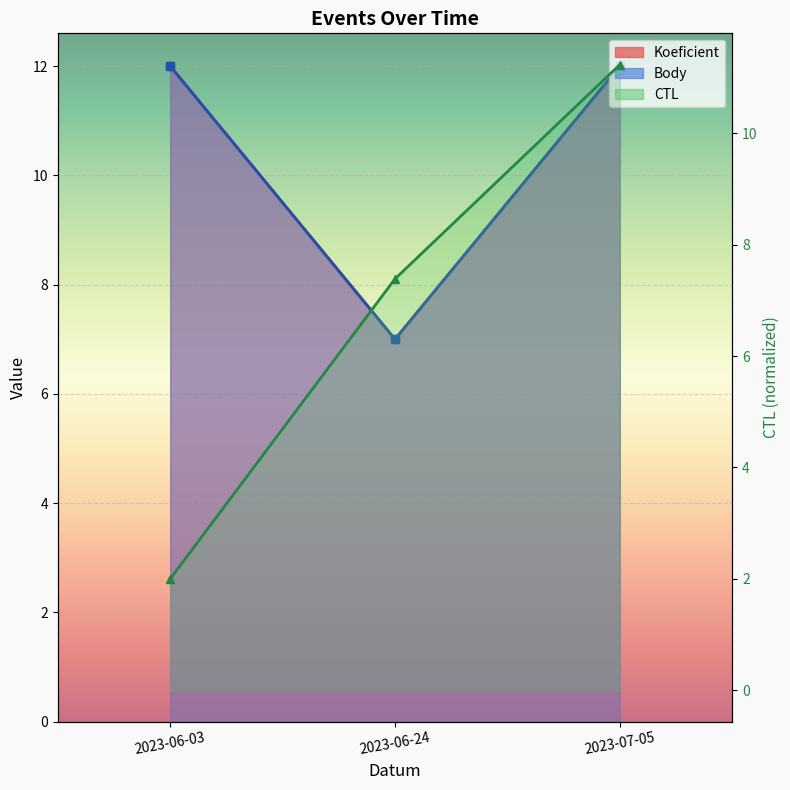

The value of CTL at 2023-06-24 is 10.6. True or false?

False